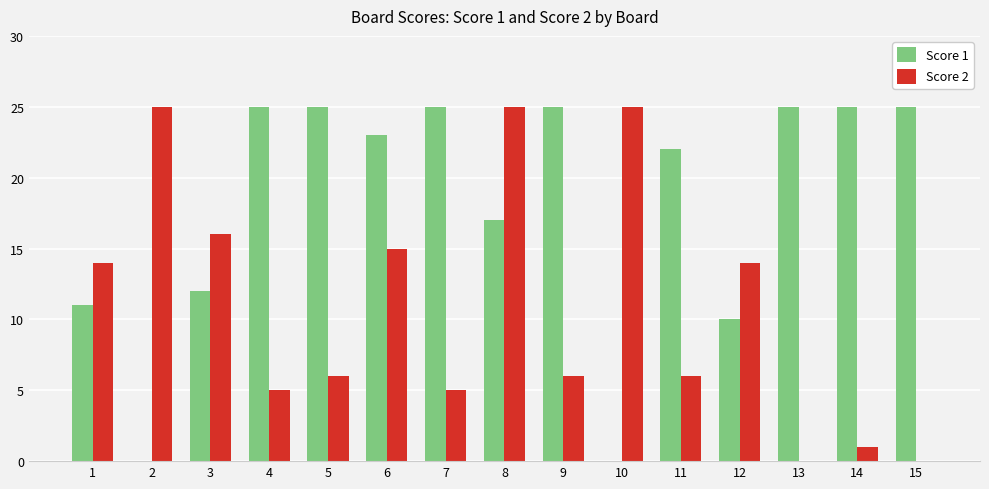

Between 7 and 10, which series saw the biggest shift?

Score 1